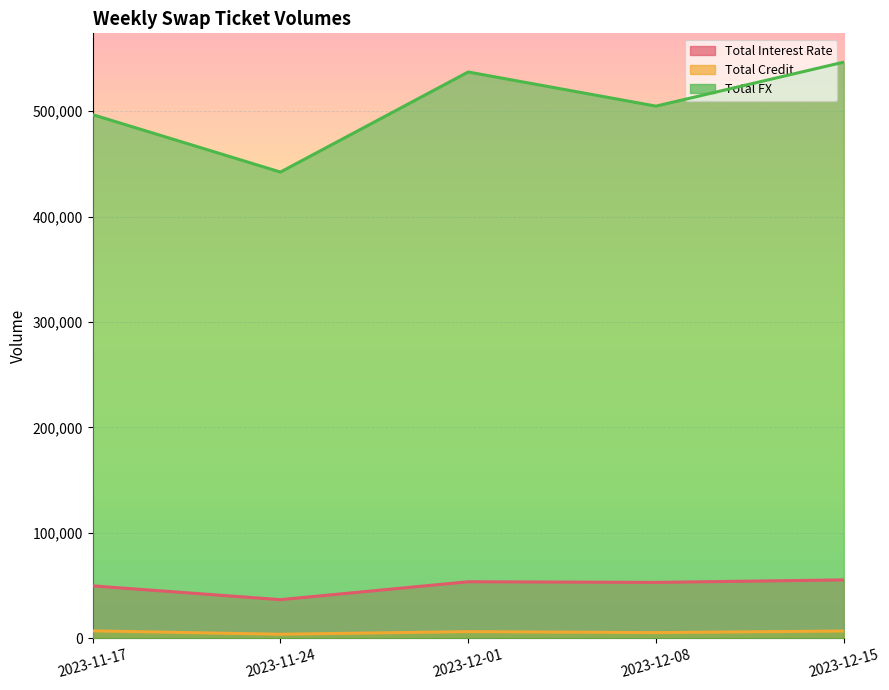

List the labels in order of Total FX value, smallest first.

2023-11-24, 2023-11-17, 2023-12-08, 2023-12-01, 2023-12-15